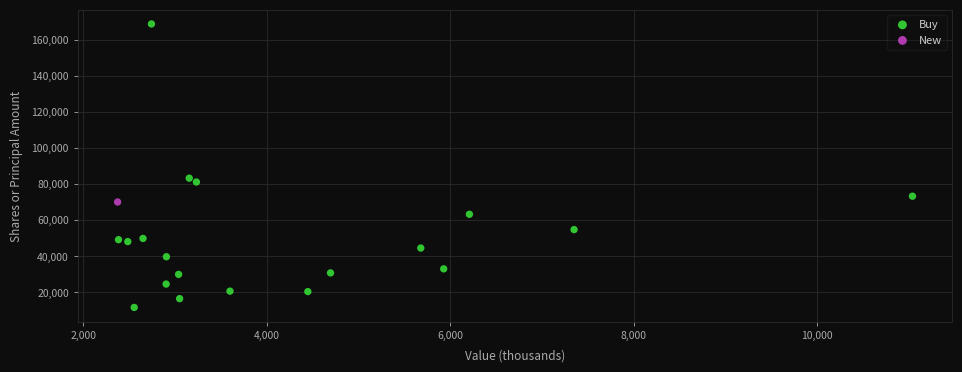

What are all the series names shown in the legend?

Buy, New